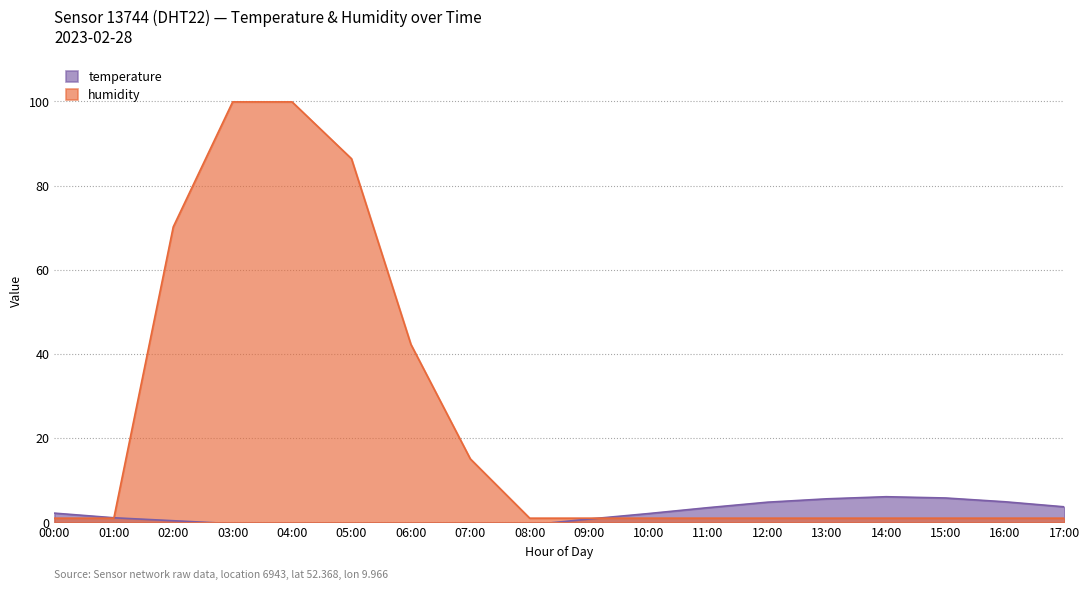

Rank the series by their maximum value, from lowest to highest.

temperature, humidity